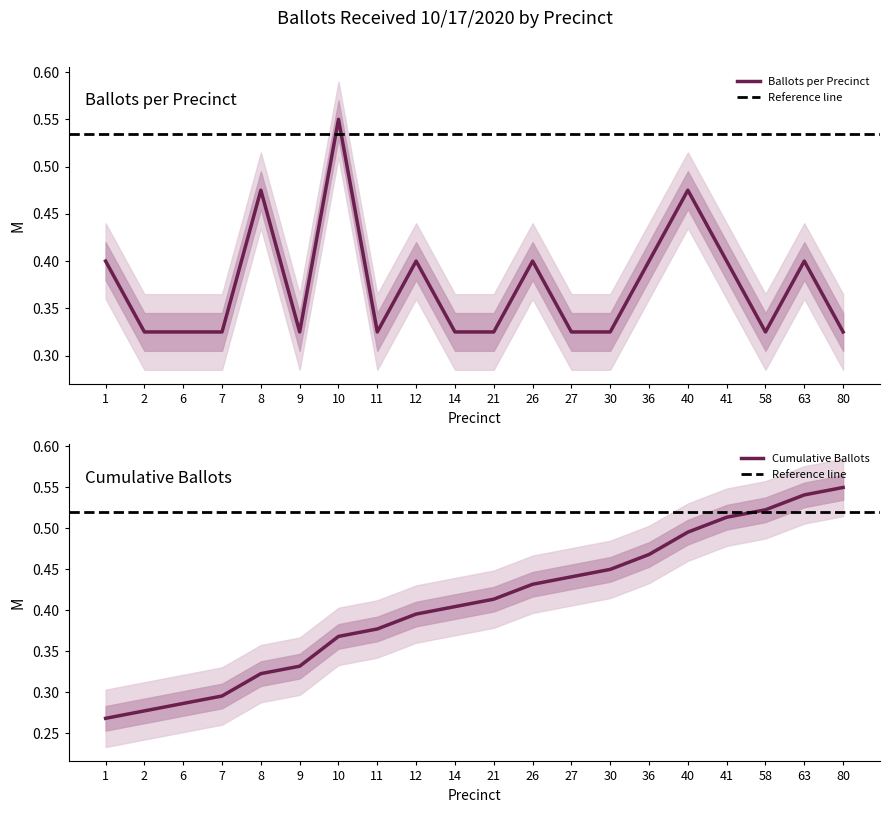

What is the average value of the Ballots Count series?

0.4